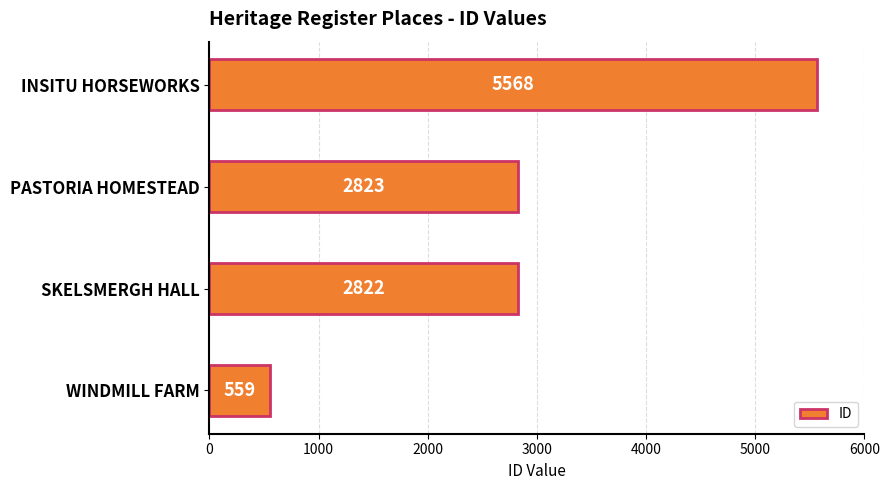

Reading bottom to top, list all the values displayed in this chart.

559	2822	2823	5568